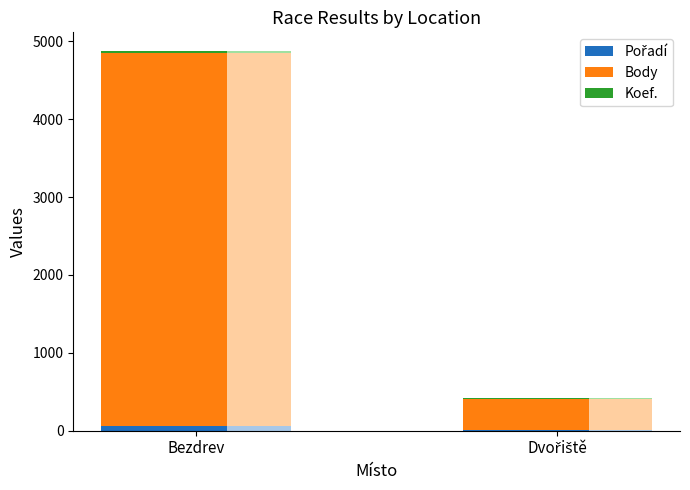

What is the difference between the maximum and minimum values in the Koef. series?

15